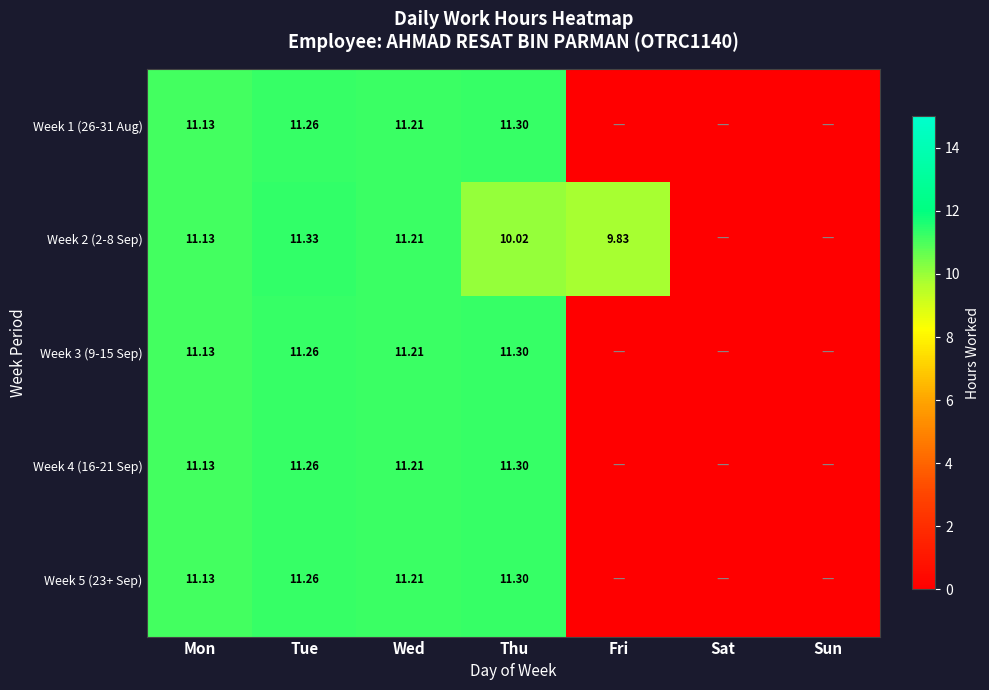

Between Sat and Mon, which is larger?

Mon